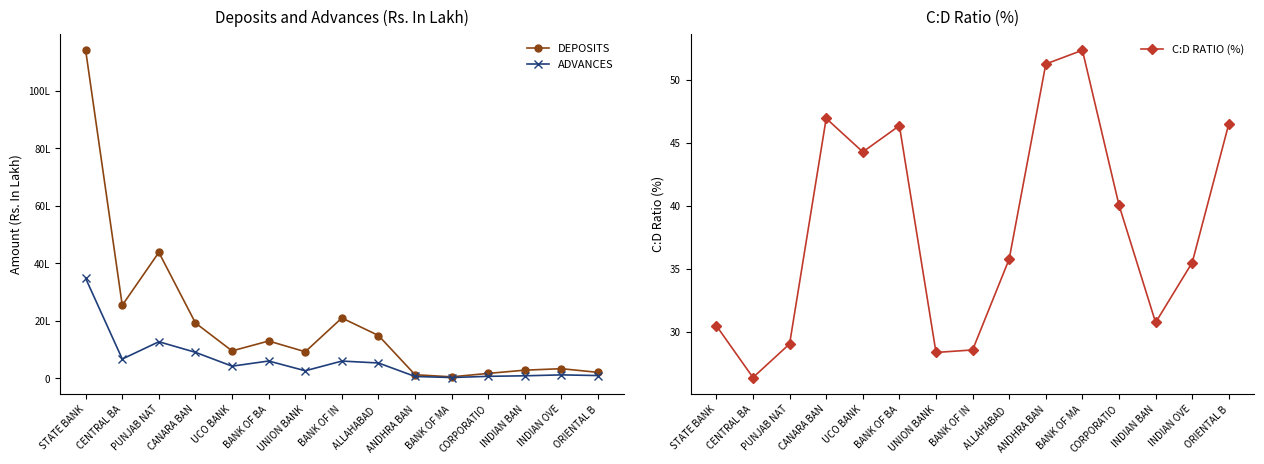

Reading right to left, list all the values displayed in this chart.

DEPOSITS: 205448.0	334677.0	283027.0	170592.0	50821.0	123910.0	1489741.0	2099622.0	923909.0	1298160.0	953562.0	1925528.0	4383634.0	2542165.0	11420087.0
ADVANCES: 95556.0	118807.0	87011.0	68318.0	26604.0	63522.0	533058.0	599721.0	262038.0	601868.0	422273.0	903787.0	1272858.0	670420.0	3481118.0
C:D RATIO (%): 46.5	35.5	30.7	40.0	52.4	51.3	35.8	28.6	28.4	46.4	44.3	46.9	29.0	26.4	30.5